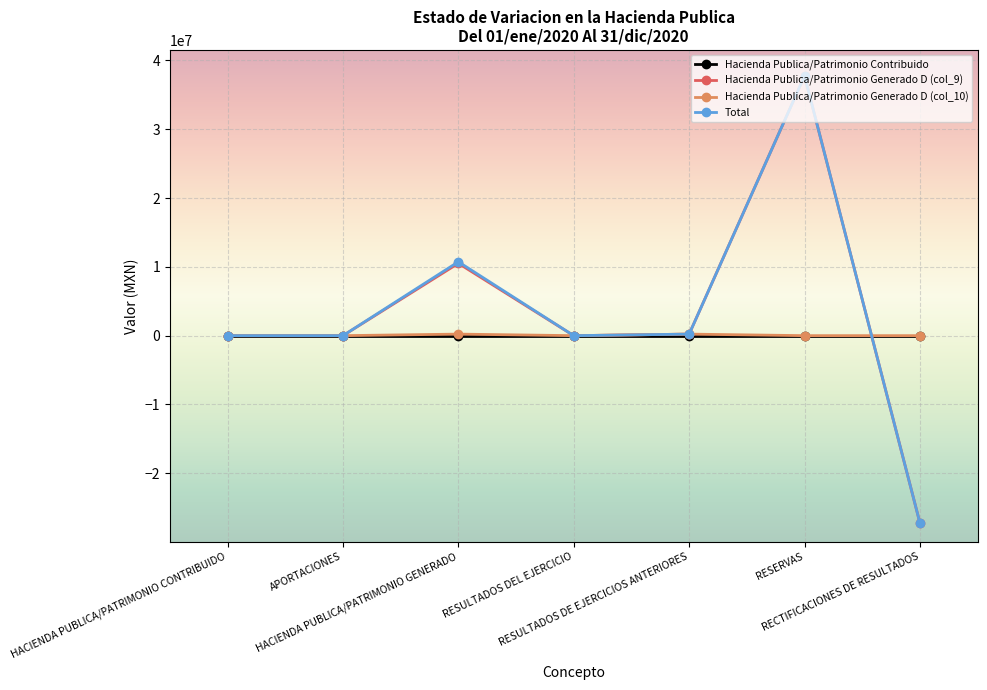

What is the minimum value for Hacienda Publica/Patrimonio Generado D (col_9)?

-27242557.4